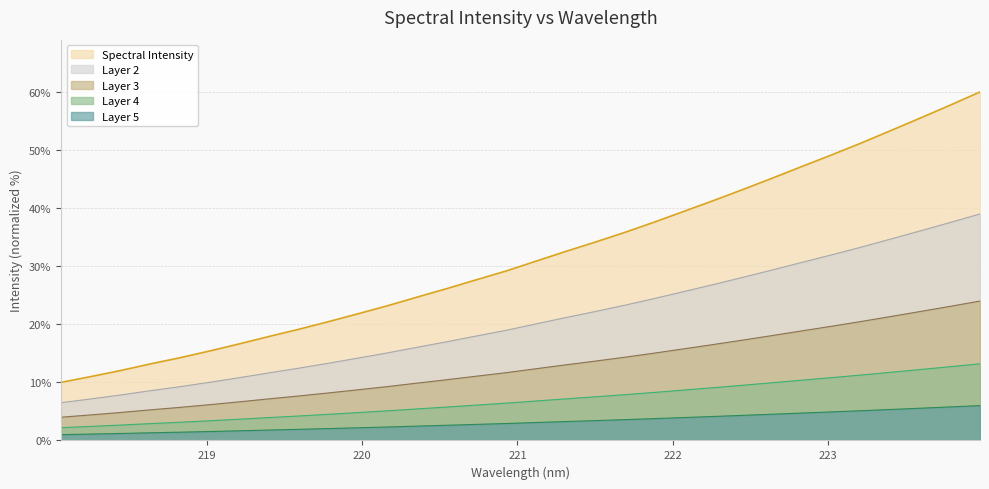

Reading right to left, transcribe all the data shown in this chart.

60.0	57.7	55.5	53.4	51.2	49.2	47.2	45.2	43.2	41.3	39.4	37.6	35.8	34.1	32.5	30.8	29.2	27.7	26.1	24.7	23.2	21.8	20.4	19.1	17.9	16.6	15.4	14.2	13.2	12.0	11.0	10.0